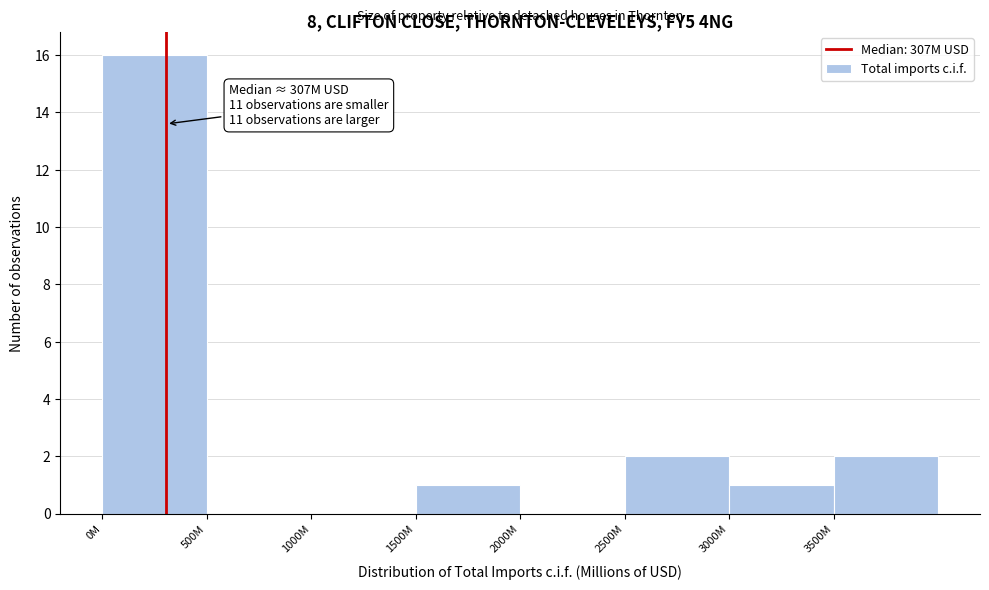

Reading right to left, what are all the values shown in this chart?

3500M=2	3000M=1	2500M=2	2000M=0	1500M=1	1000M=0	500M=0	0M=16